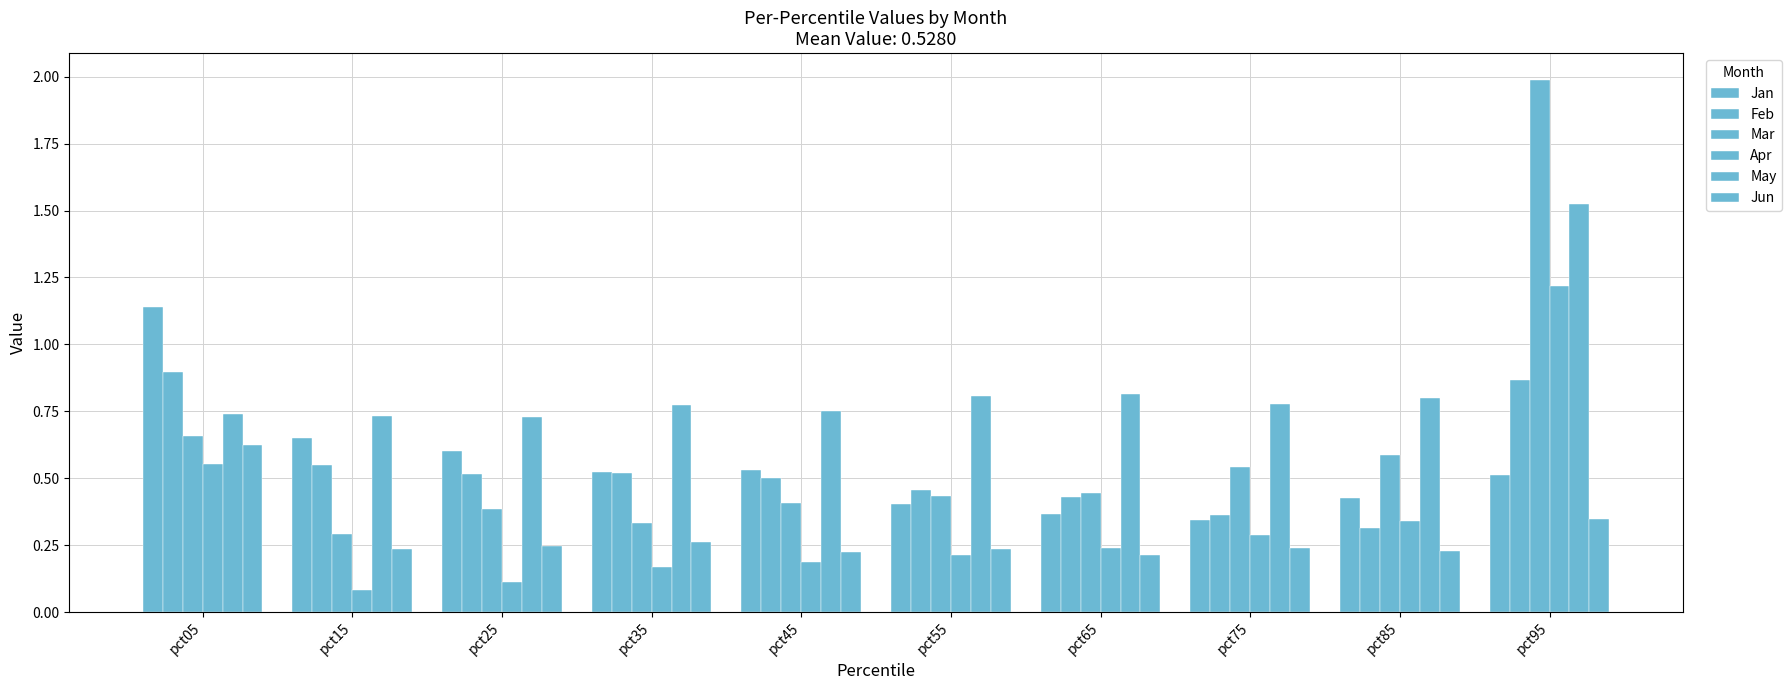

List the labels in order of Apr value, largest first.

pct95, pct05, pct85, pct75, pct65, pct55, pct45, pct35, pct25, pct15